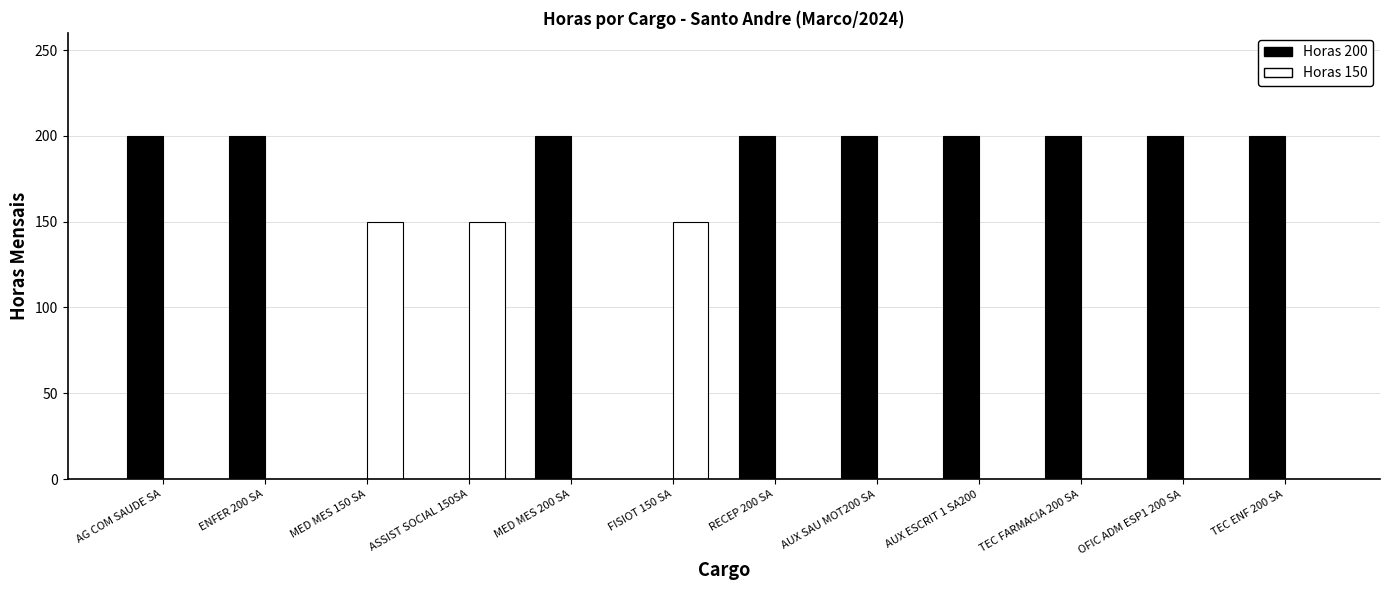

Which series has the largest range (max minus min)?

Horas 200